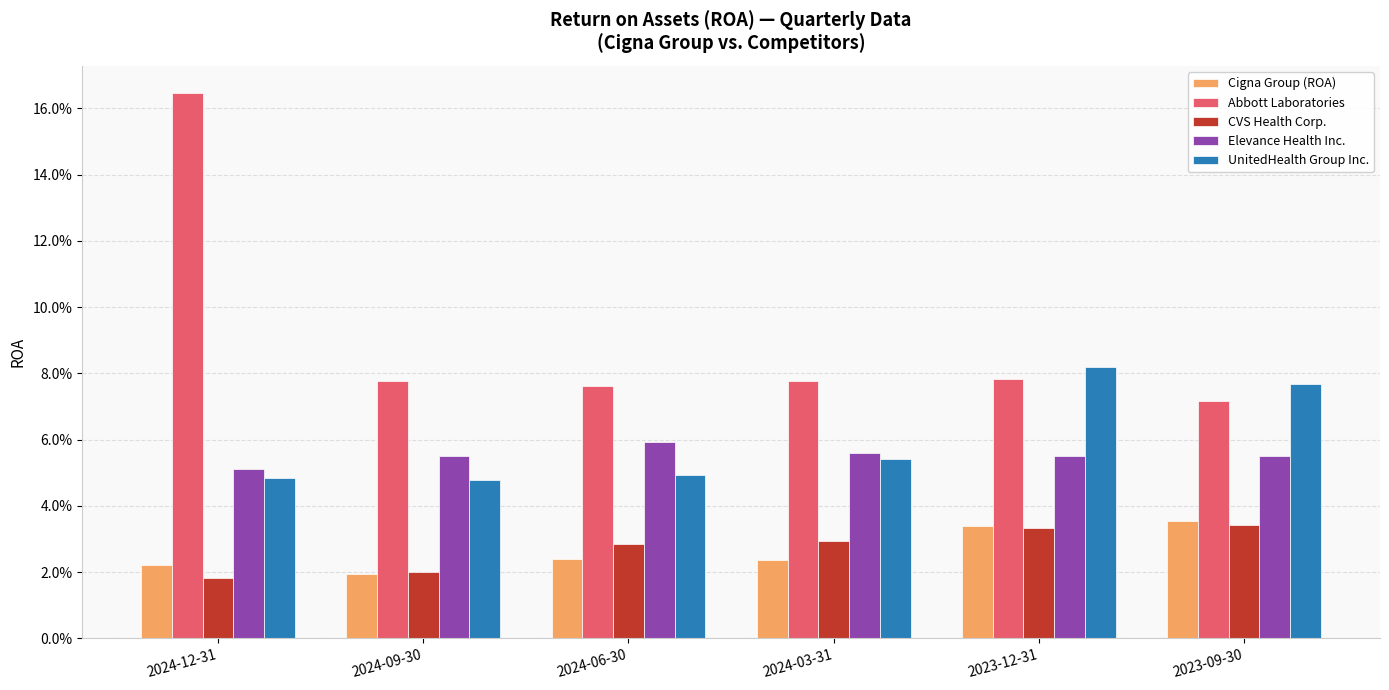

At how many categories does at least one series exceed 0?

6